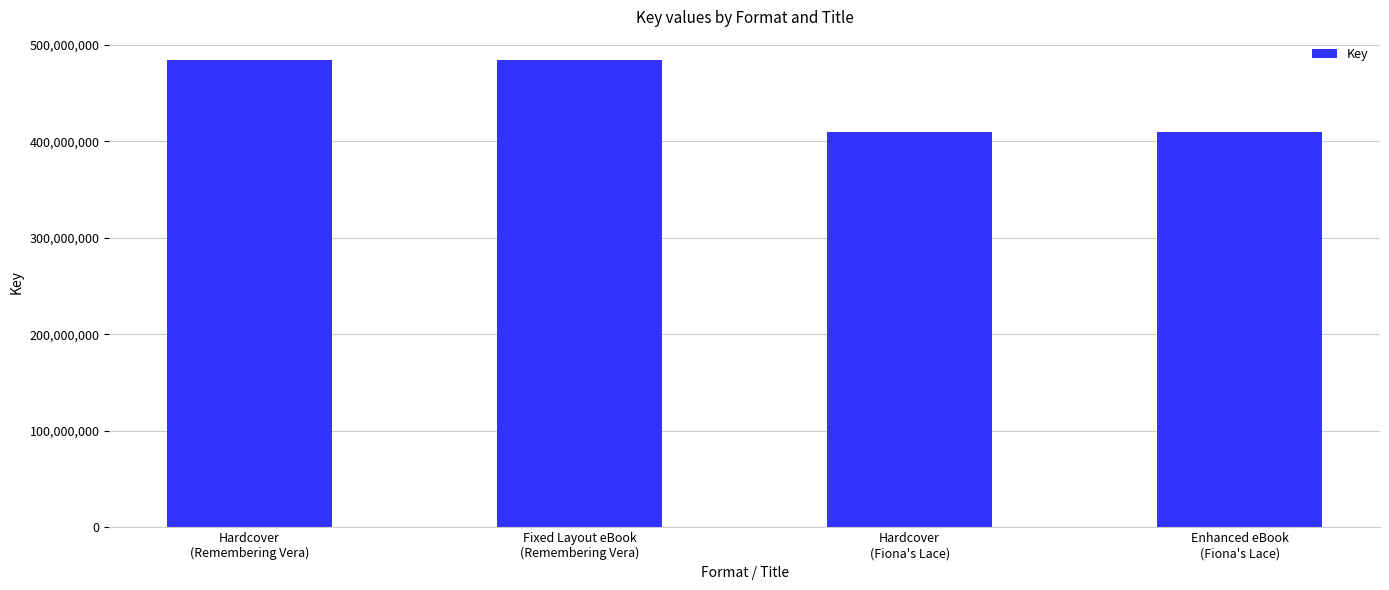

Which has a higher value, Hardcover
(Fiona's Lace) or Fixed Layout eBook
(Remembering Vera)?

Fixed Layout eBook
(Remembering Vera)